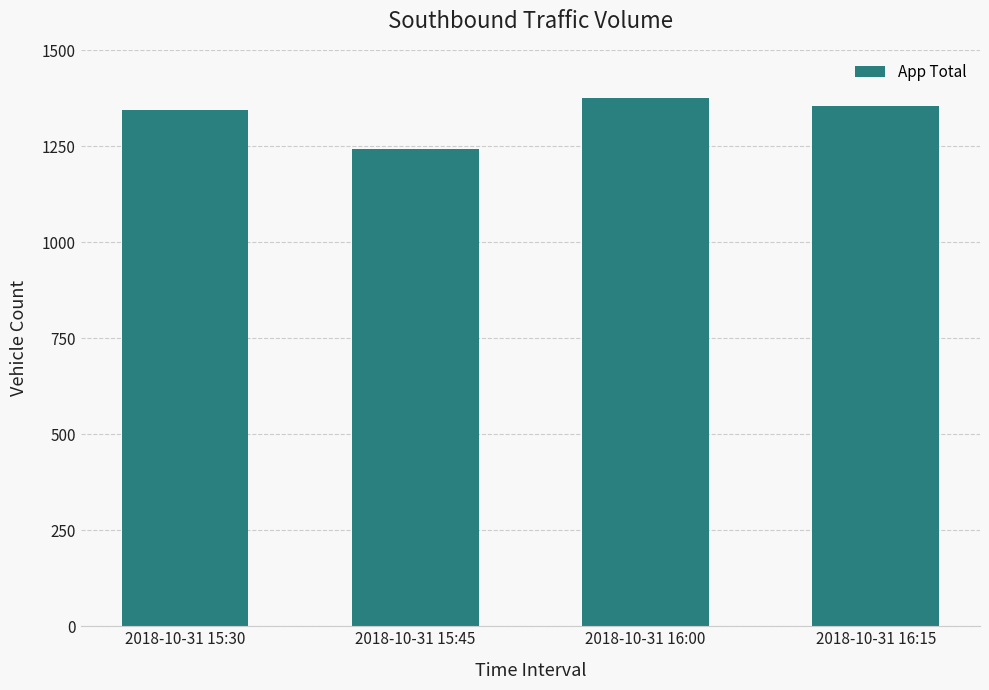

Are the bars grouped side by side (vs. stacked)?

No